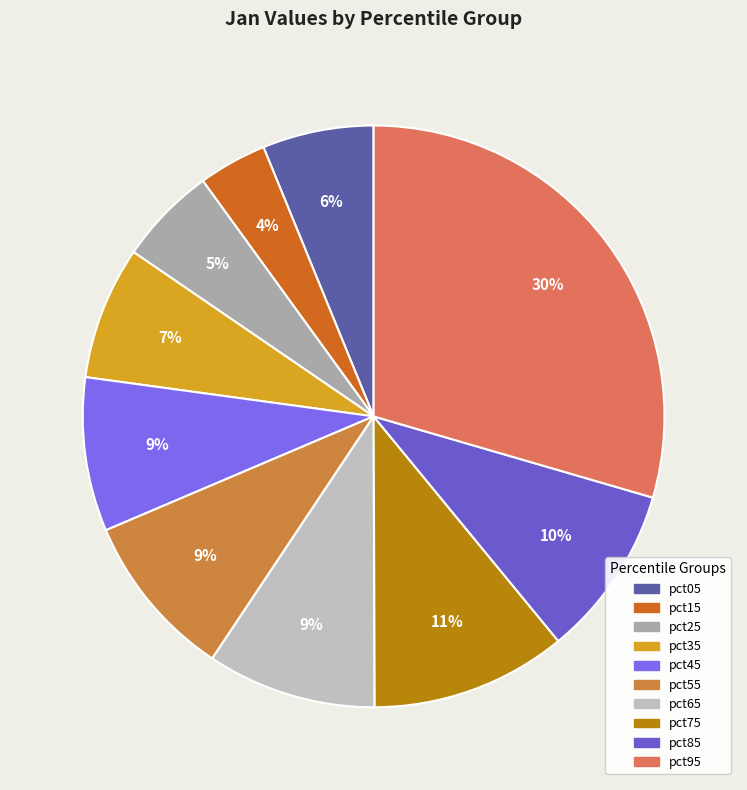

Is it true that pct95 is 19% of the pie?

False